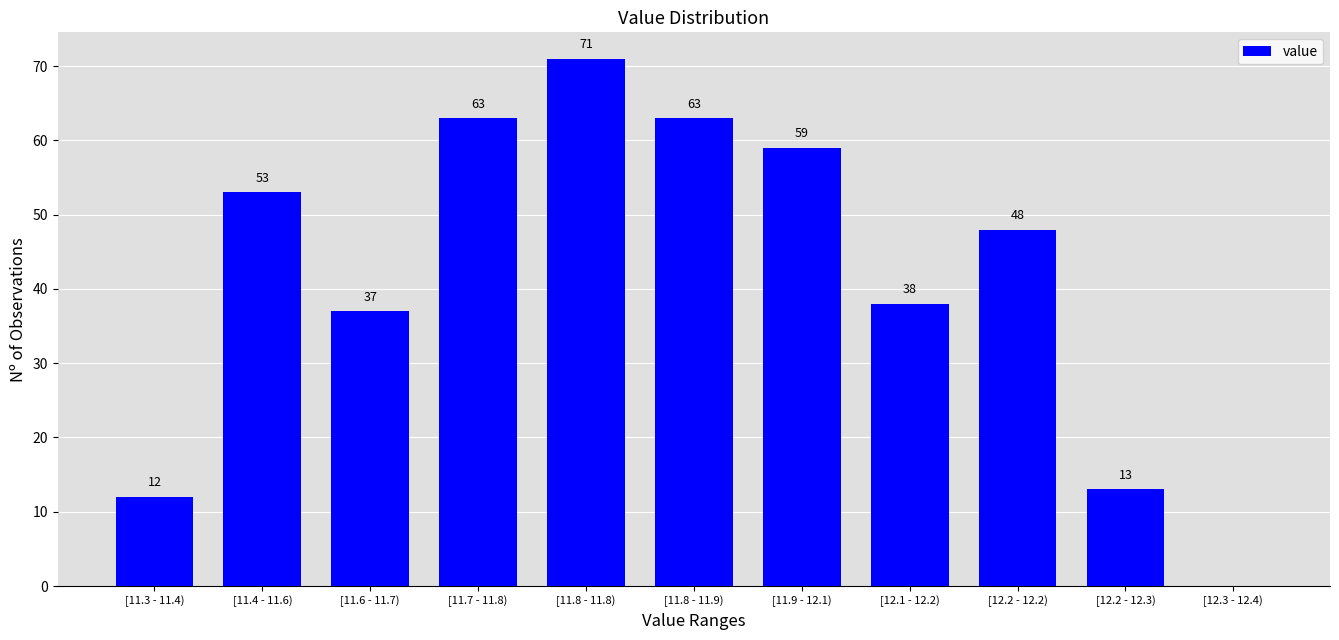

Reading left to right, what are all the values shown in this chart?

[11.3 - 11.4)=12	[11.4 - 11.6)=53	[11.6 - 11.7)=37	[11.7 - 11.8)=63	[11.8 - 11.8)=71	[11.8 - 11.9)=63	[11.9 - 12.1)=59	[12.1 - 12.2)=38	[12.2 - 12.2)=48	[12.2 - 12.3)=13	[12.3 - 12.4)=0